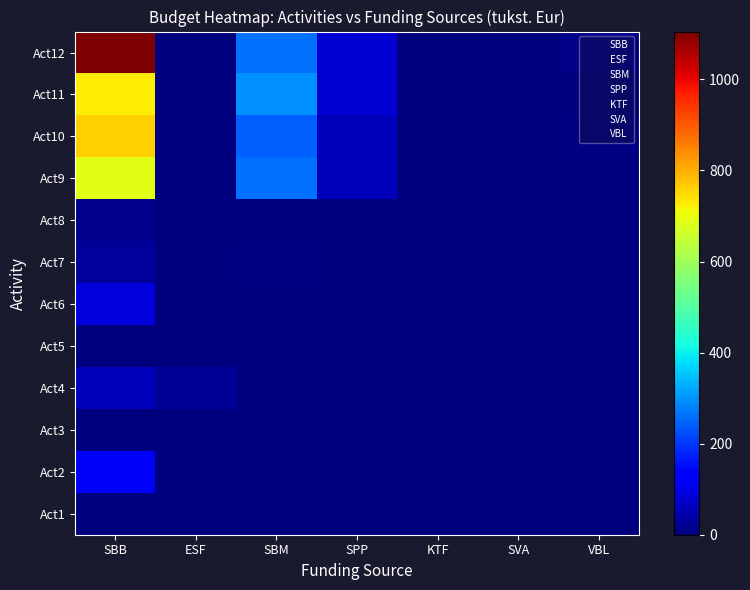

At SVA, list the series in order from largest to smallest.

Act9, Act1, Act2, Act3, Act4, Act5, Act6, Act7, Act8, Act10, Act11, Act12